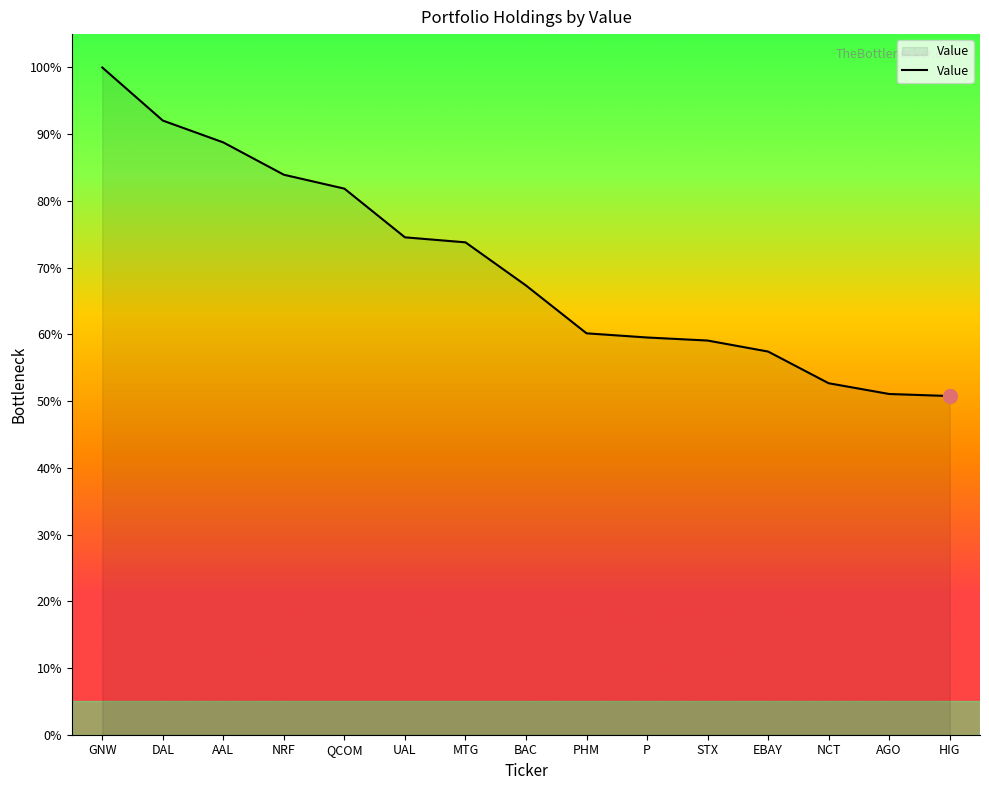

How many lines are shown in the chart?

1